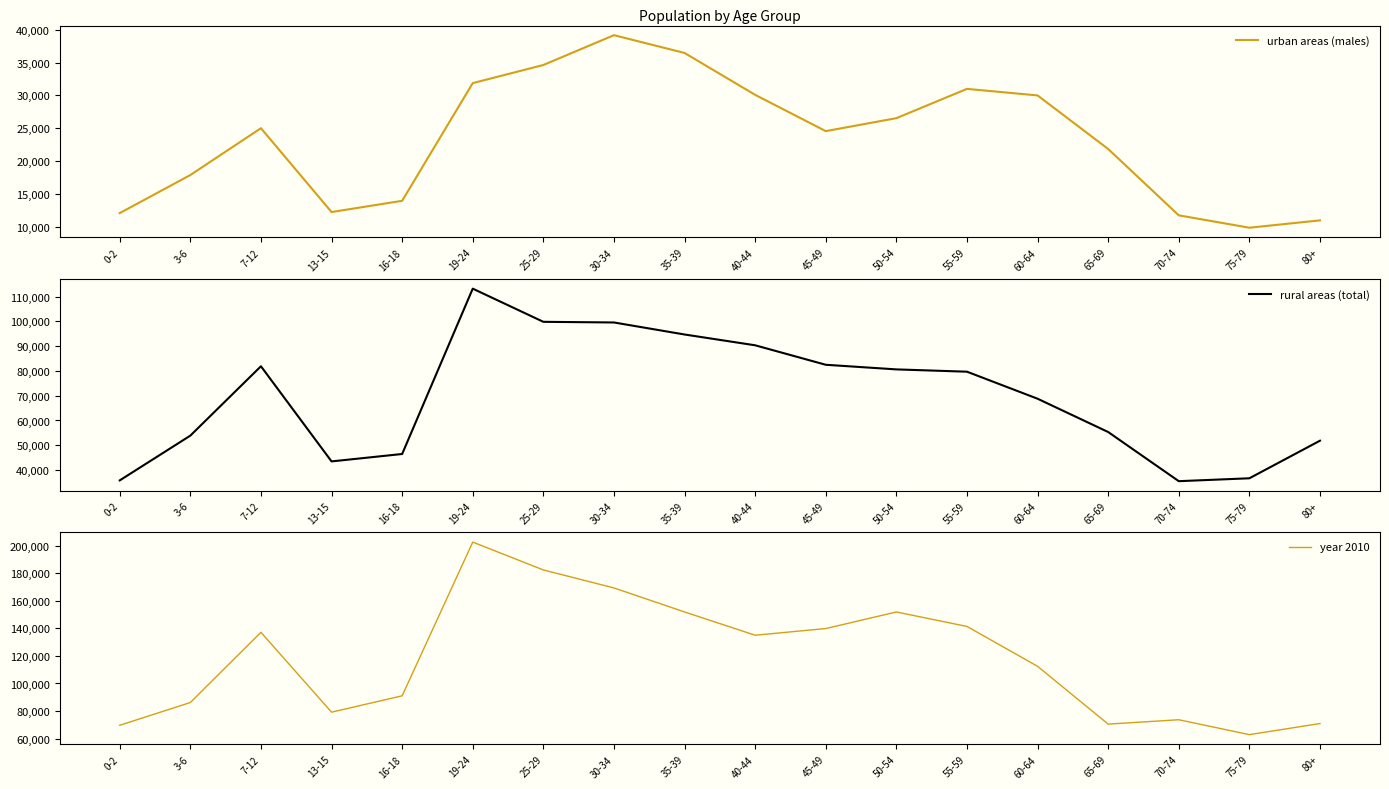

What is the total value across all series at 40-44?

255416